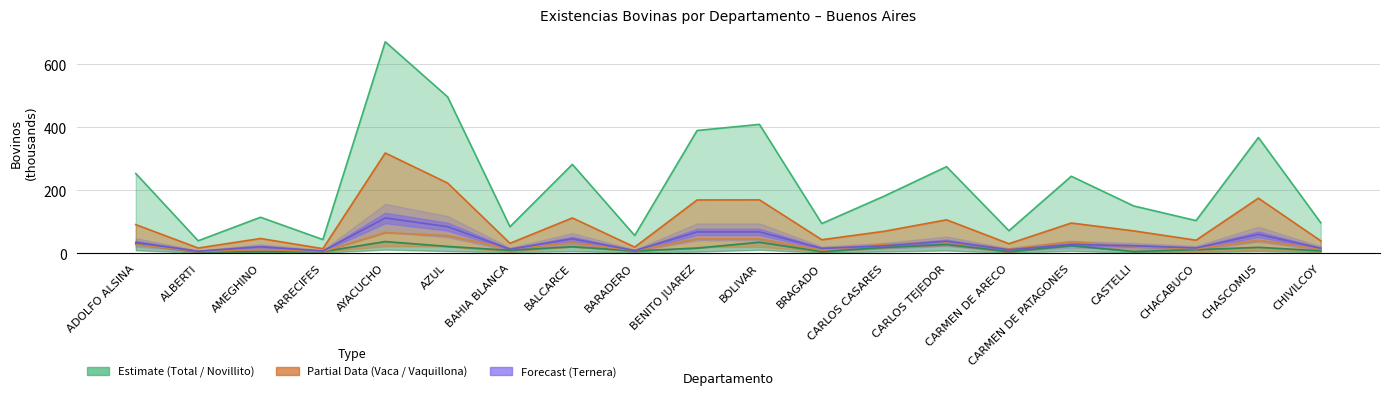

What is the sum of the Total Bovinos values at ADOLFO ALSINA and AZUL?

749.0